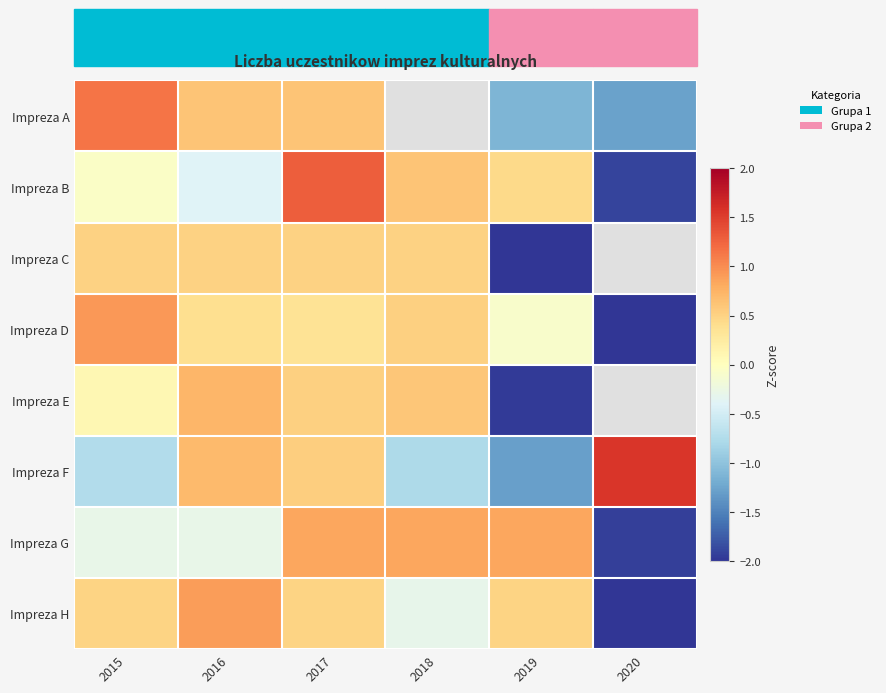

Which series has the widest spread of values?

Impreza B